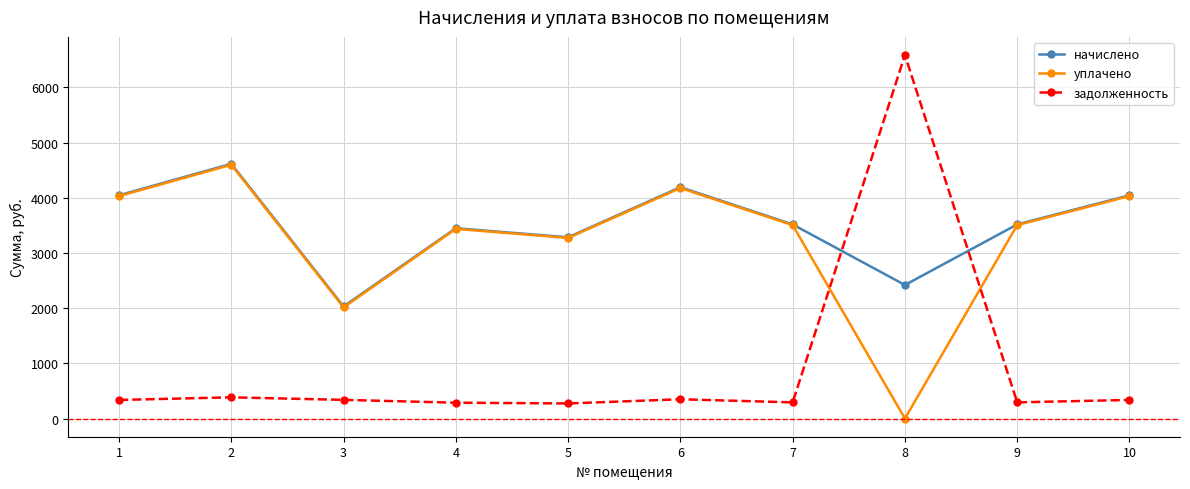

After their last crossing, which series has the higher values: задолженность or уплачено?

уплачено